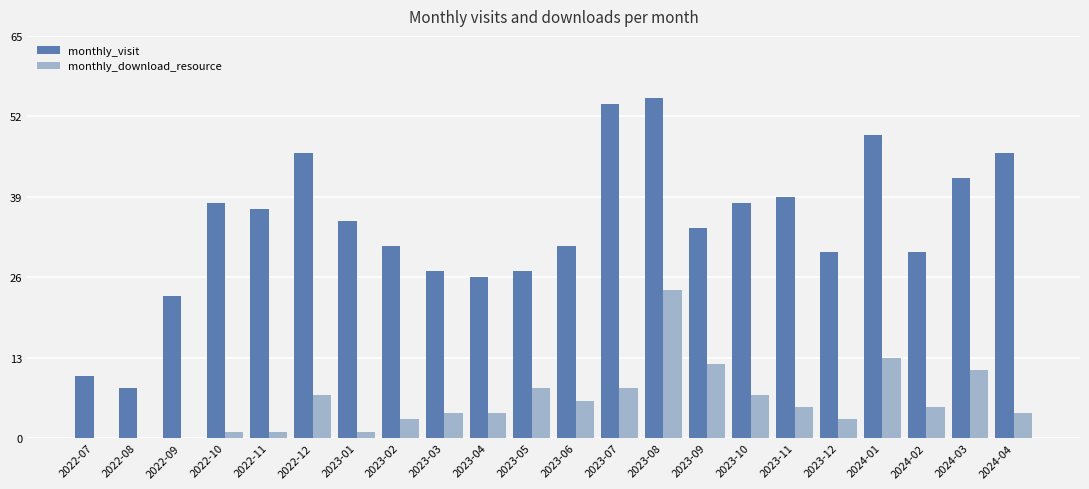

Is it true that monthly_visit equals 27 at 2023-05?

True